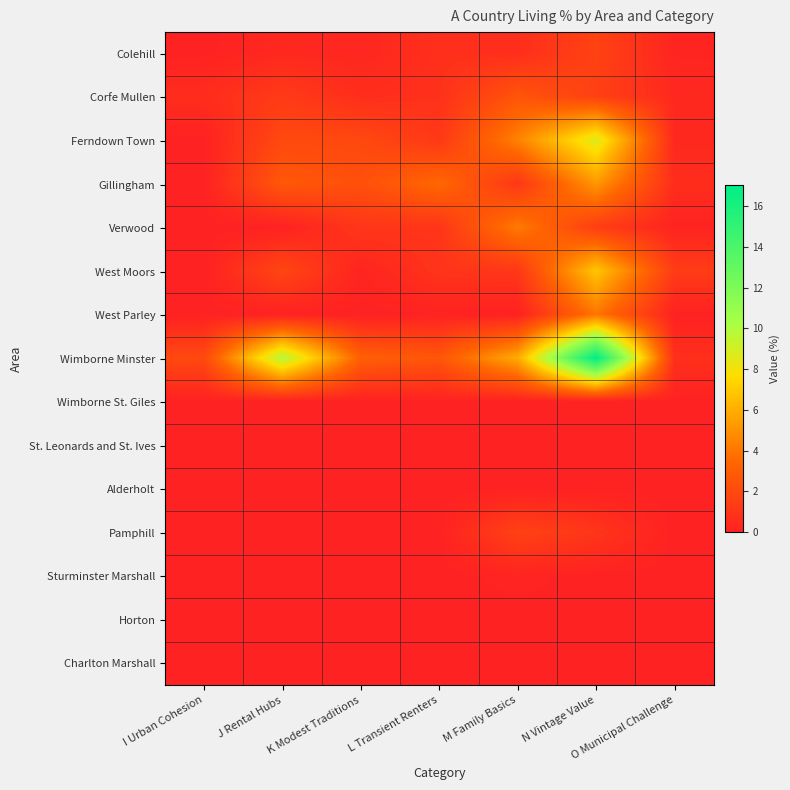

At how many categories does at least one series exceed 2?

5